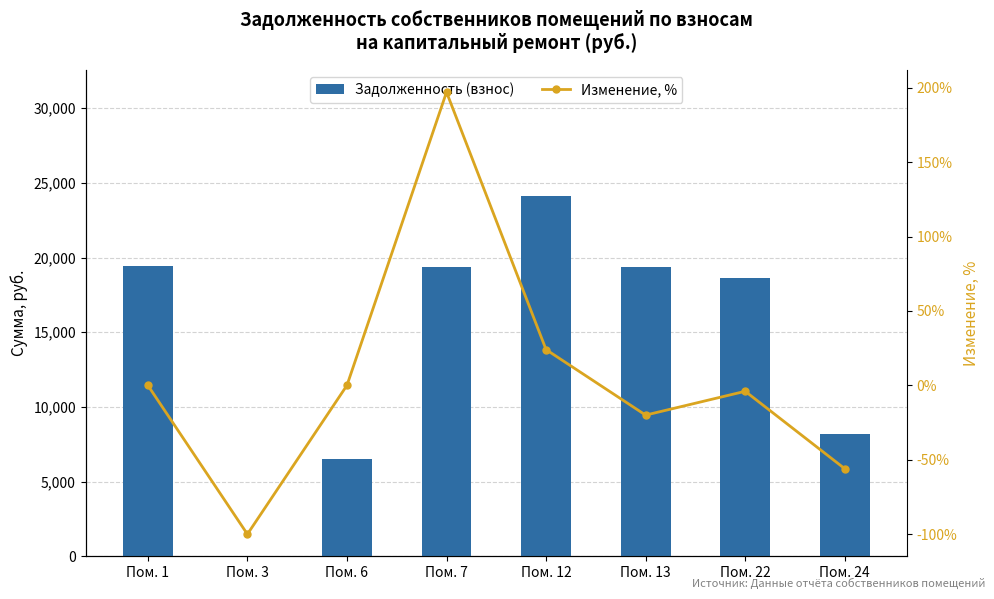

How many values in the Изменение, % series are below 0?

4